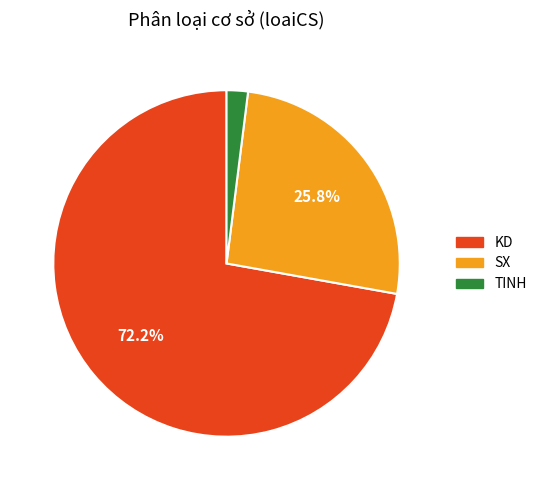

Is there any slice that represents more than half of the pie?

Yes